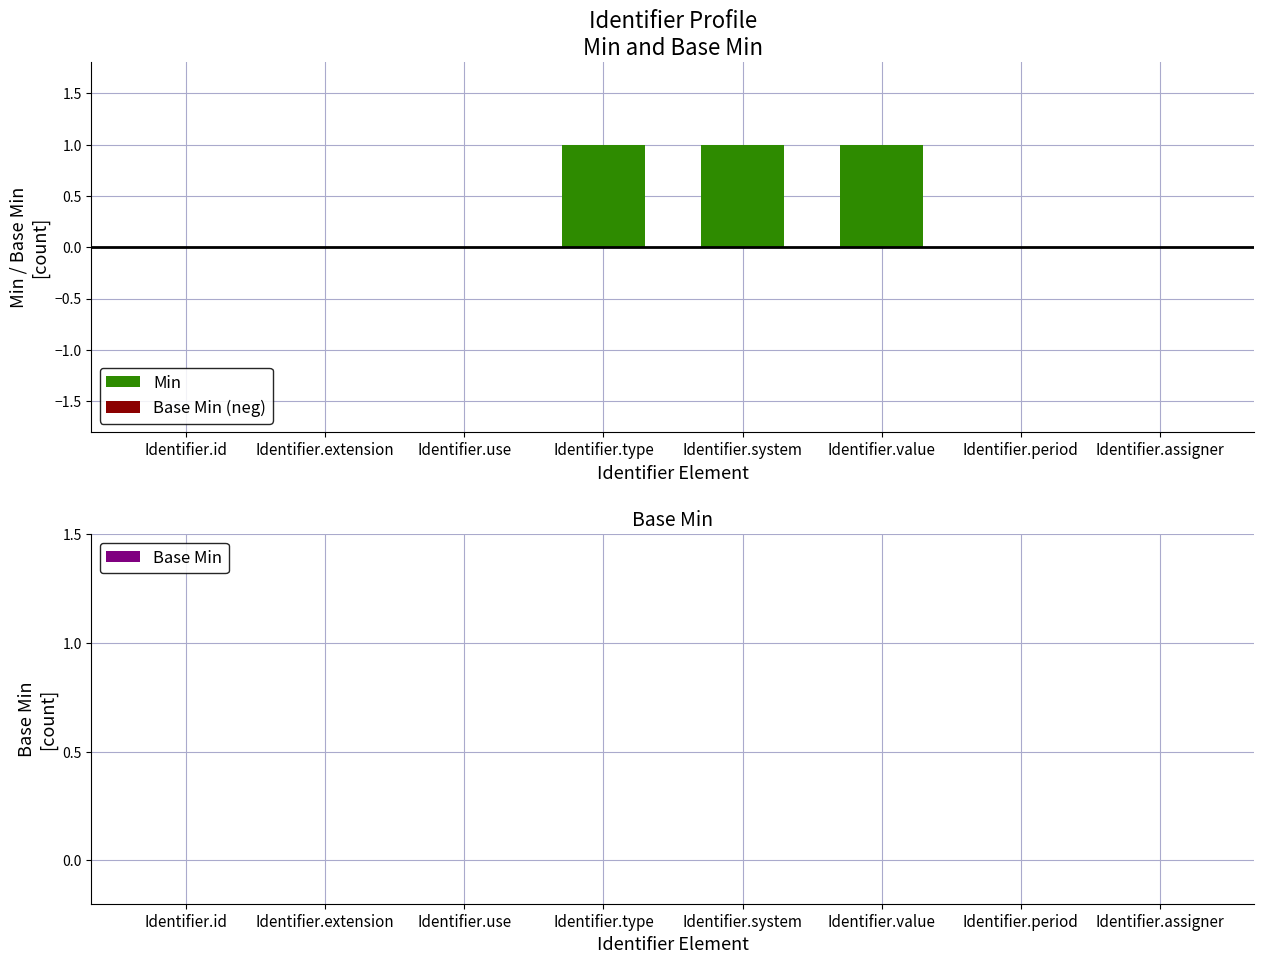

Between Identifier.system and Identifier.assigner, which is larger?

Identifier.system